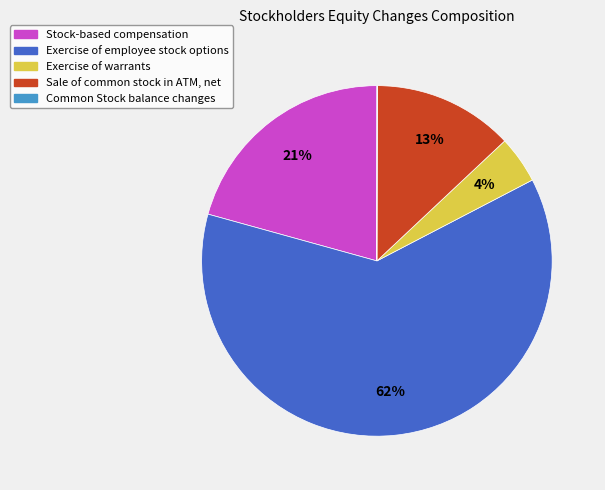

The Exercise of employee stock options slice represents 47% of the pie. True or false?

False